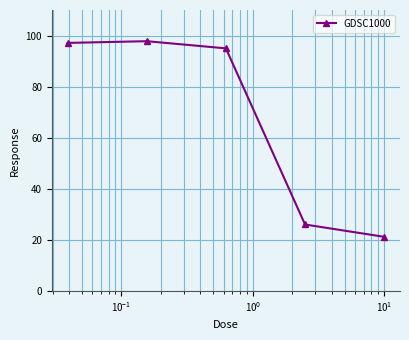

What is the value of the 3rd point from the left?

95.0